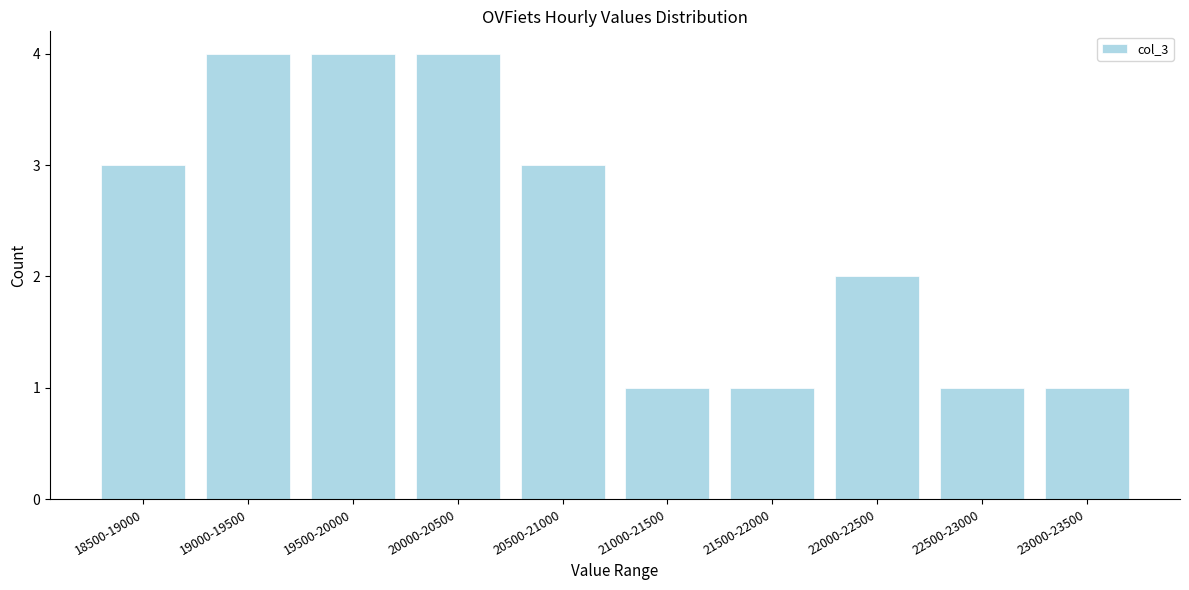

Reading left to right, transcribe all the data shown in this chart.

18500-19000=3	19000-19500=4	19500-20000=4	20000-20500=4	20500-21000=3	21000-21500=1	21500-22000=1	22000-22500=2	22500-23000=1	23000-23500=1